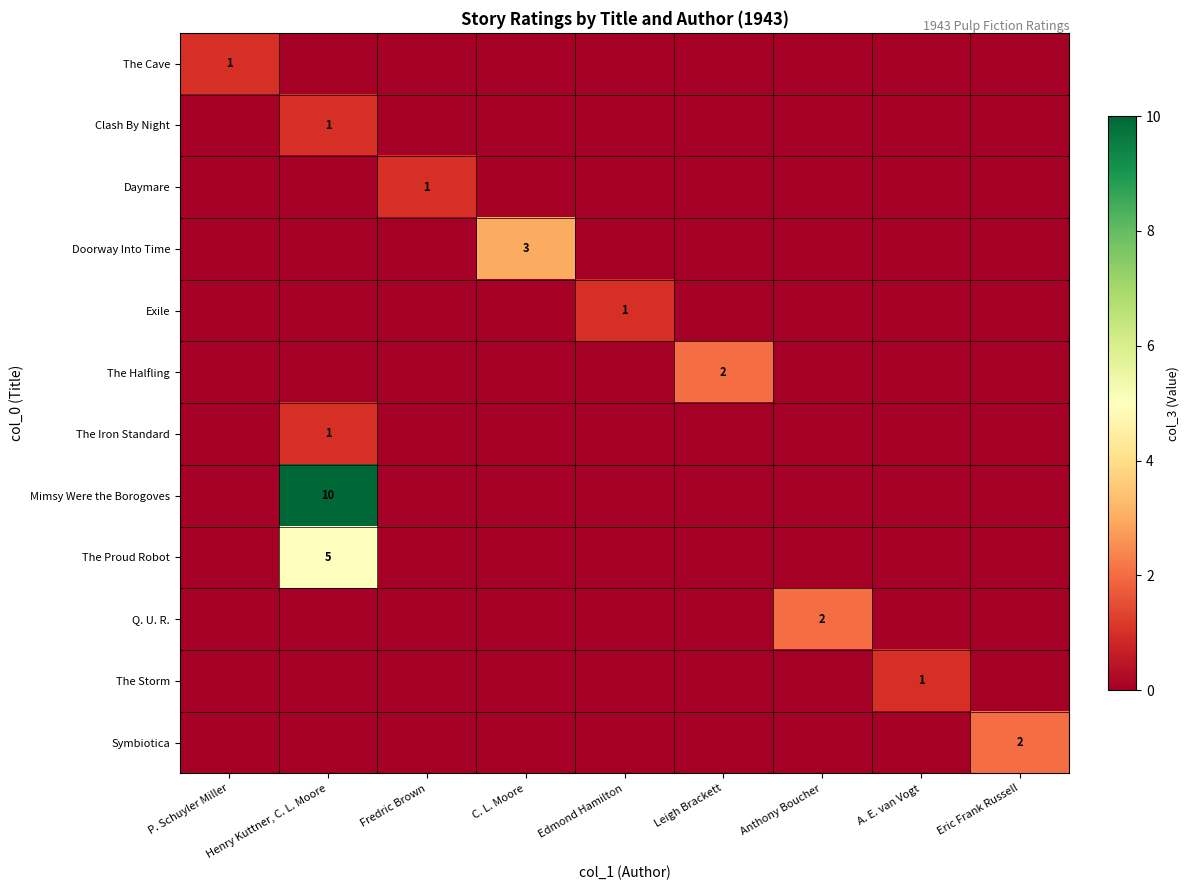

The Daymare series shows 2 at Fredric Brown. True or false?

False